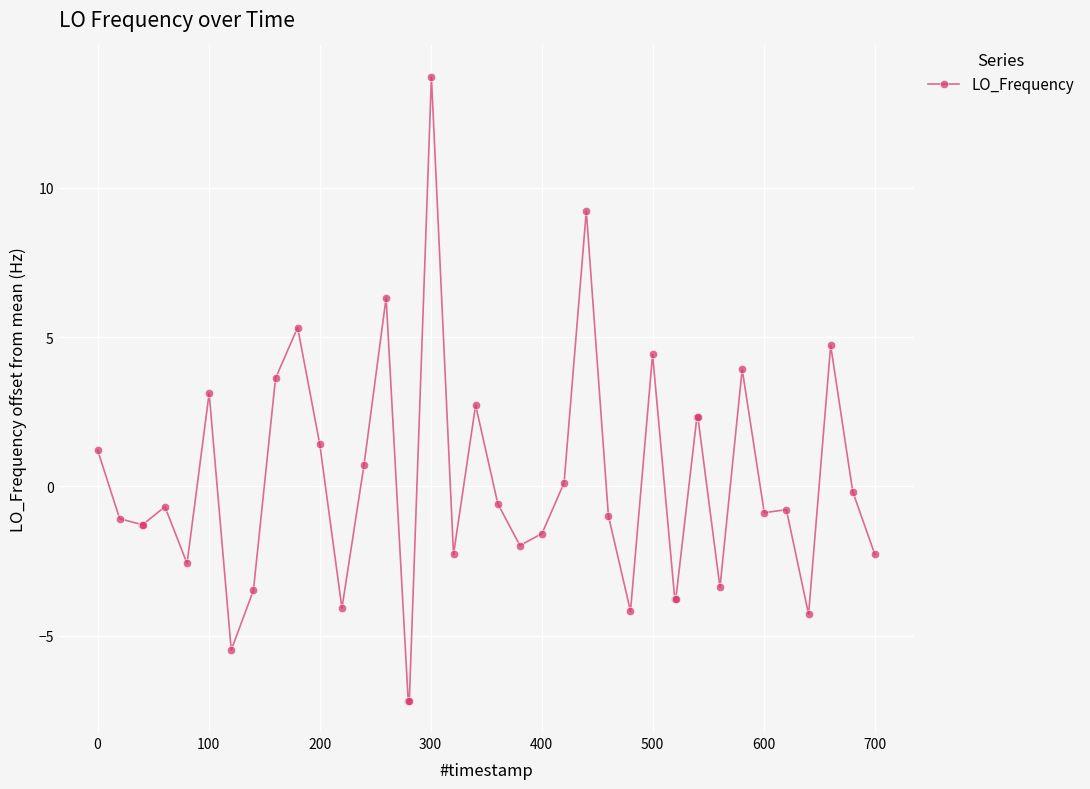

What is the greatest value displayed?

13.7